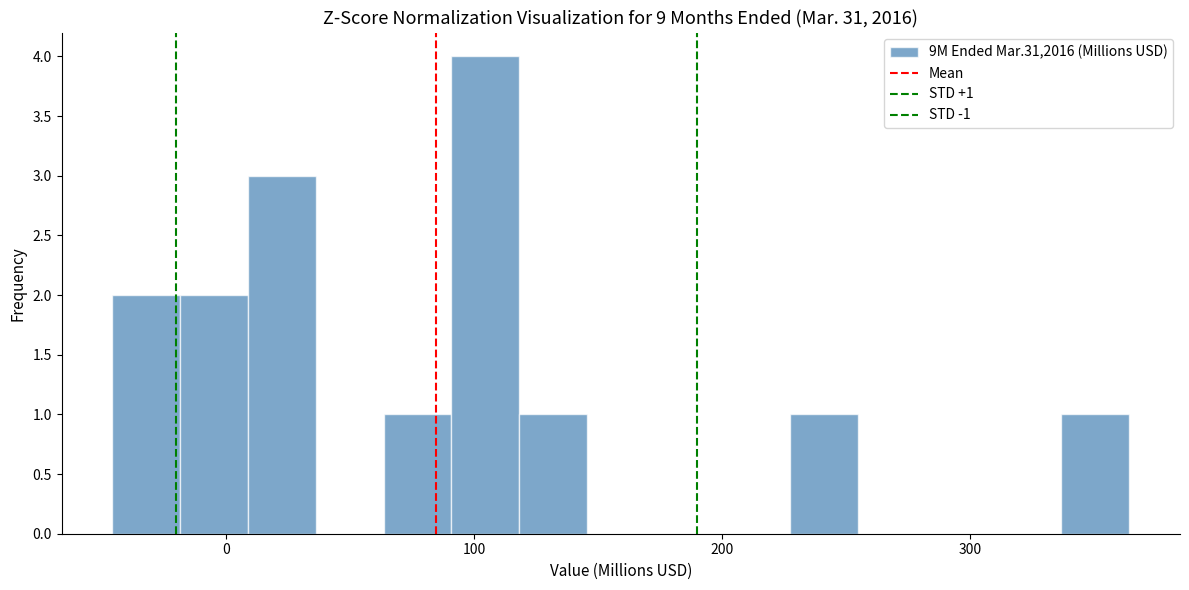

Around what value on the x-axis is the tallest bar? Give the approximate position of its centre, as read against the axis.

100